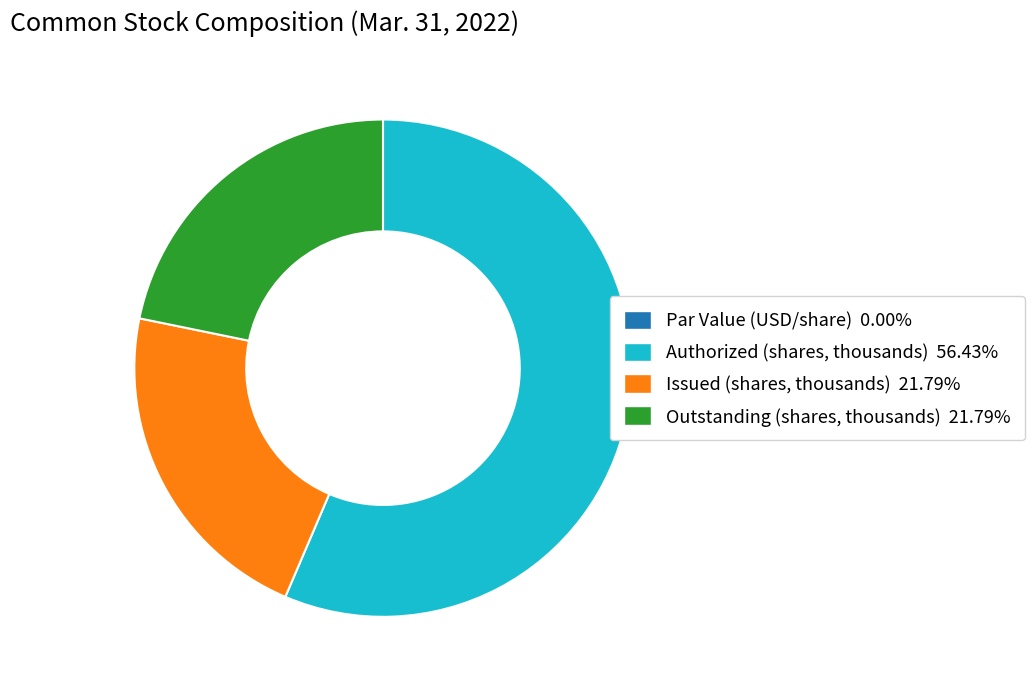

Do Outstanding (shares, thousands) 21.79% and Issued (shares, thousands) 21.79% together represent more than half of the pie?

No